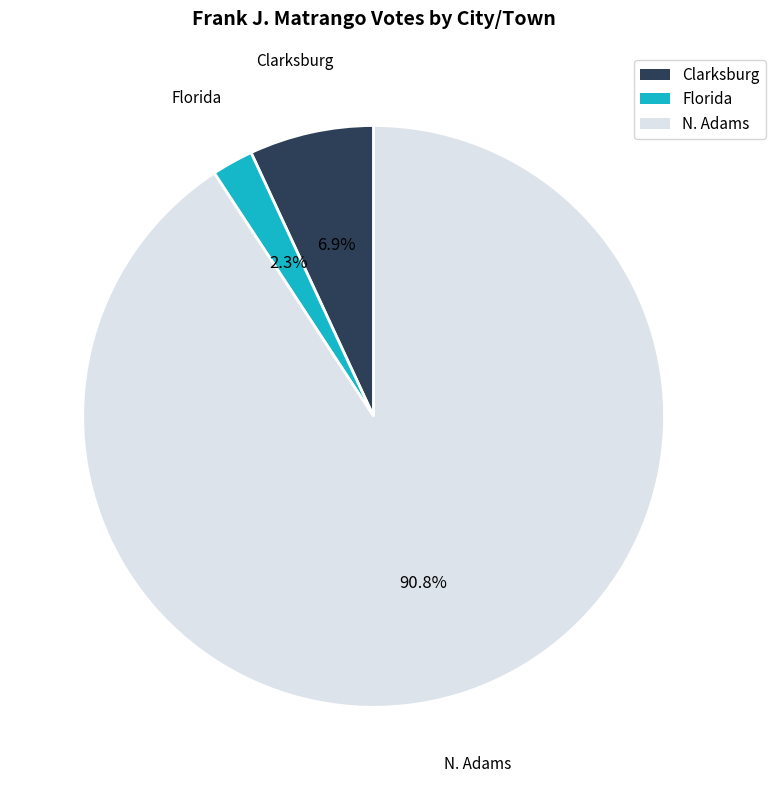

How many slices are in this pie chart?

3